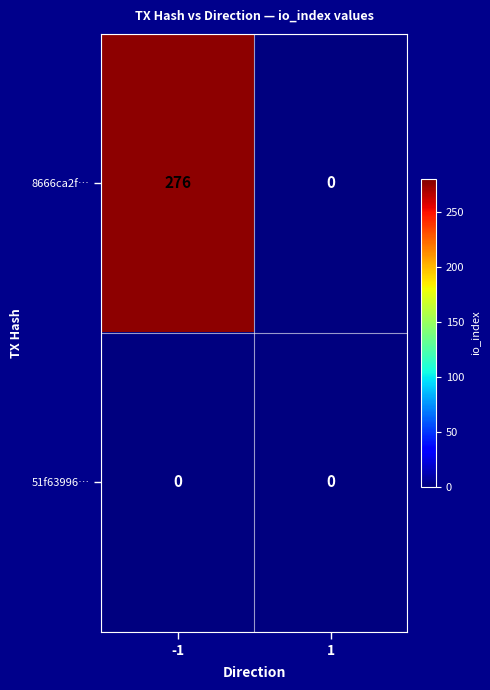

What is the greatest value displayed?

276